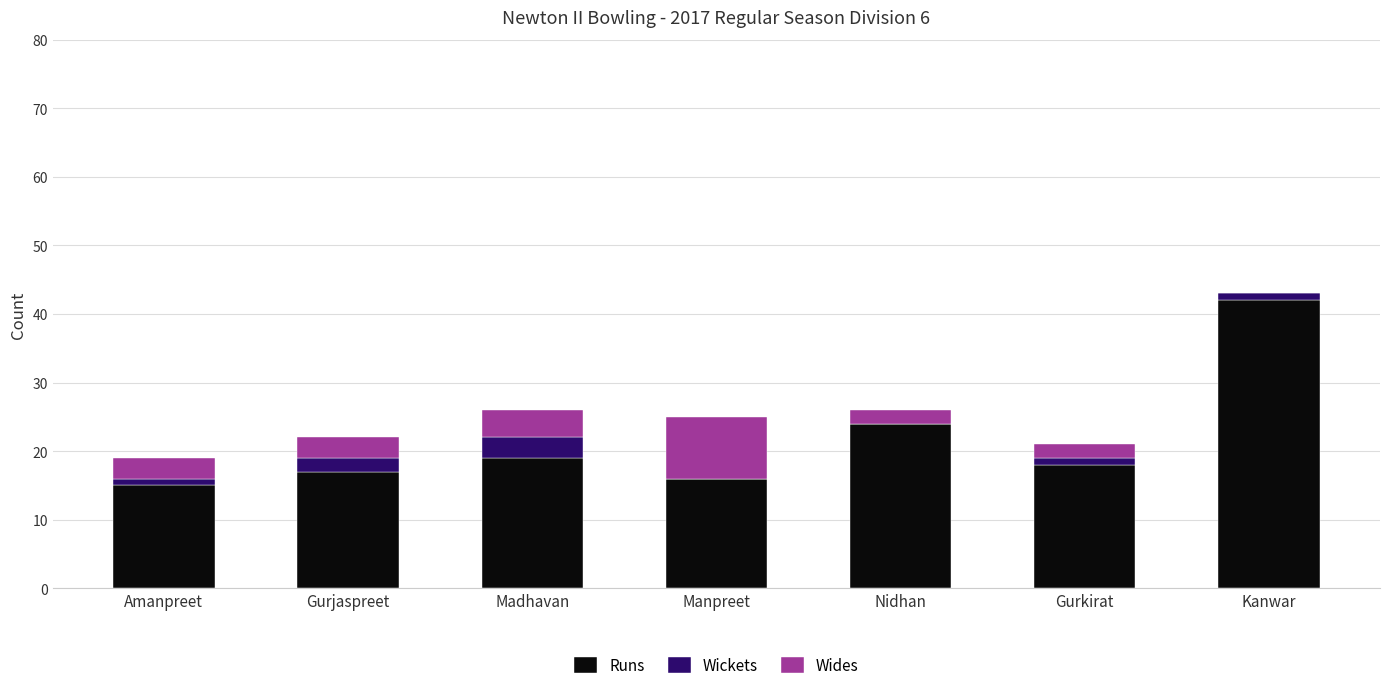

Which category has the highest value in the Runs series?

Kanwar